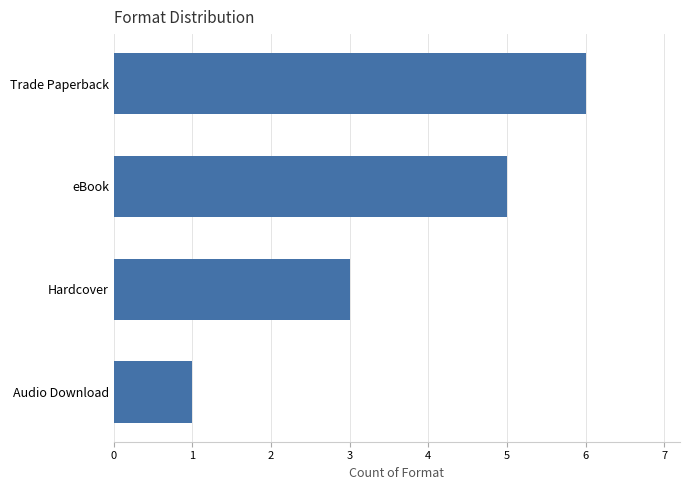

Approximately how many times larger is the value at Trade Paperback compared to Hardcover?

2.0